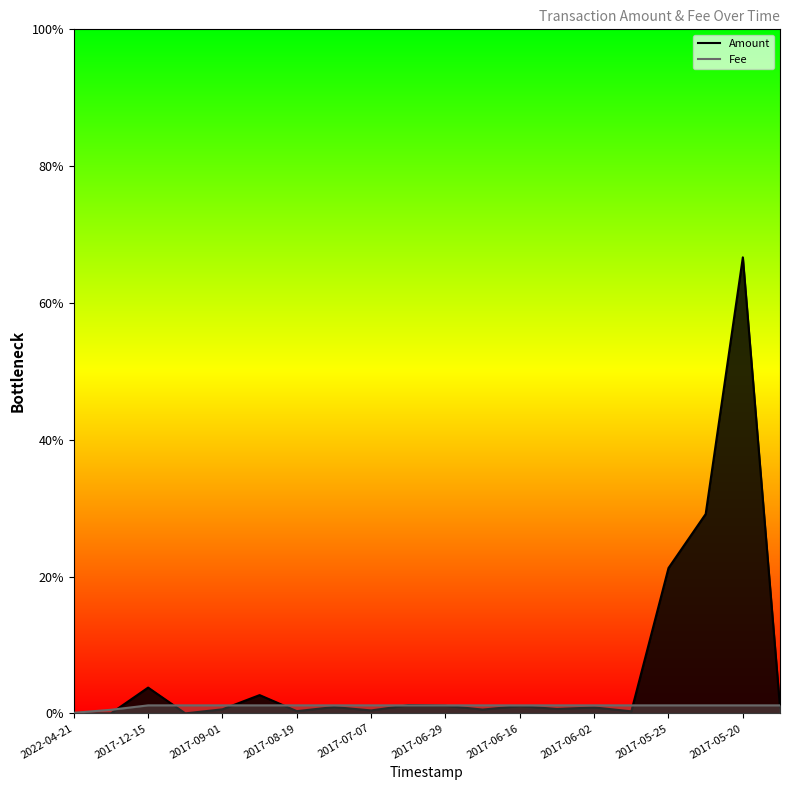

True or false: Fee and Amount intersect in this chart.

True